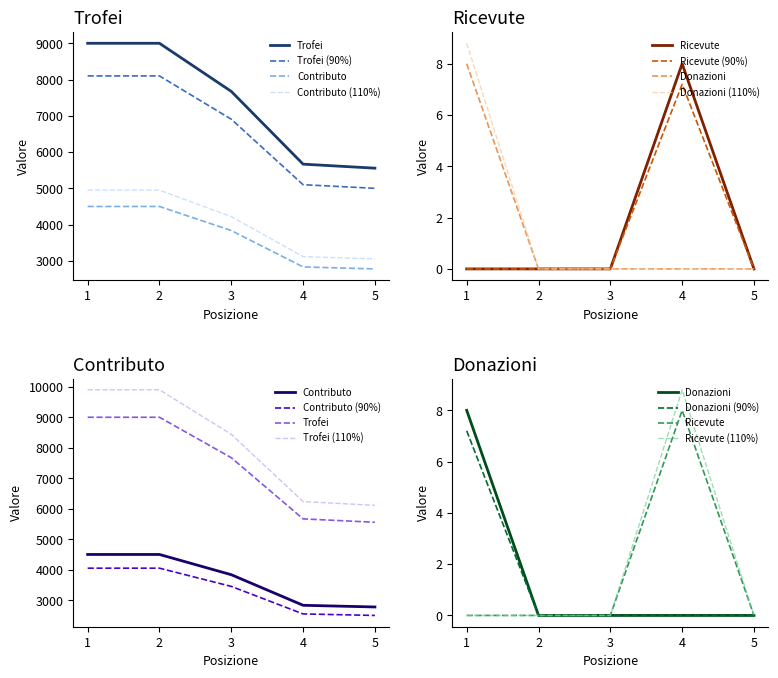

True or false: Trofei and Donazioni cross at least once.

False